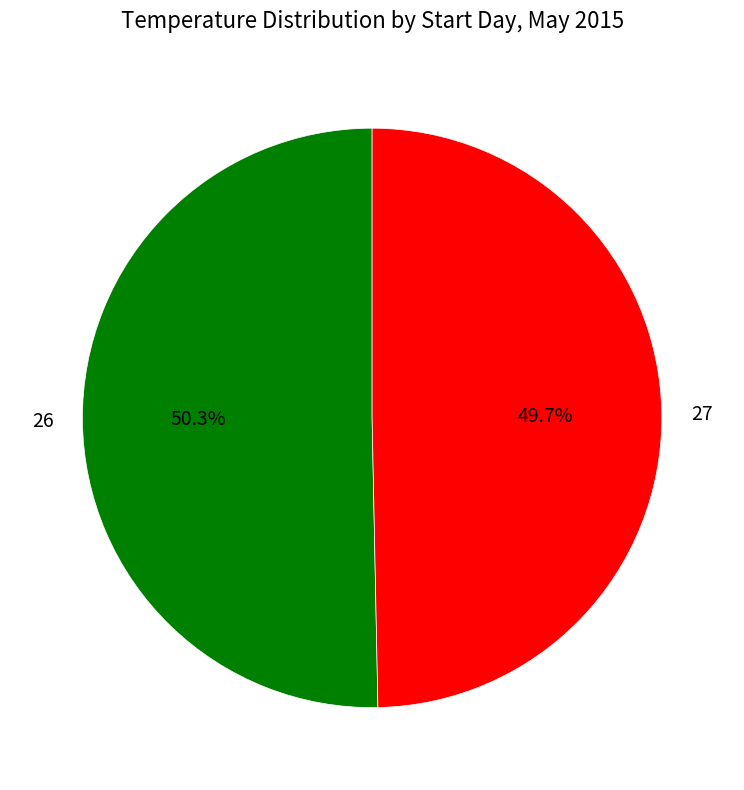

Count the number of slices in the pie.

2